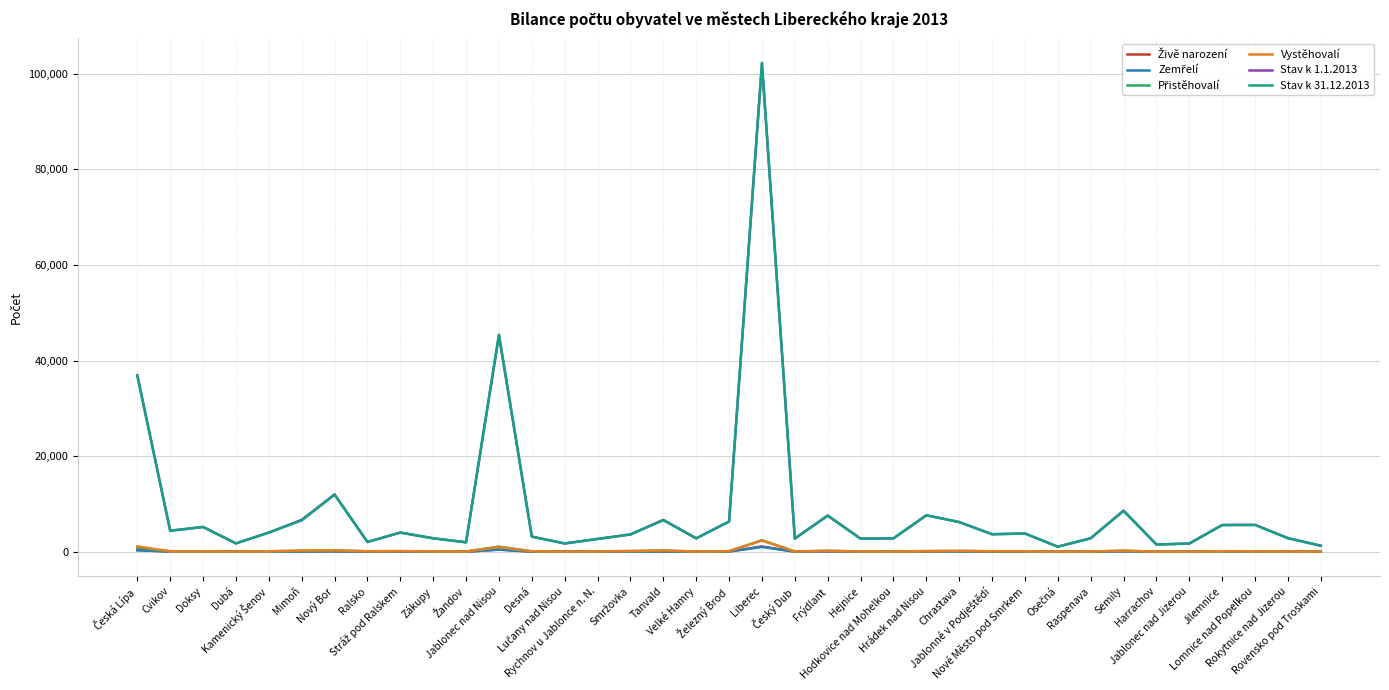

Which series has the largest range (max minus min)?

Stav k 31.12.2013